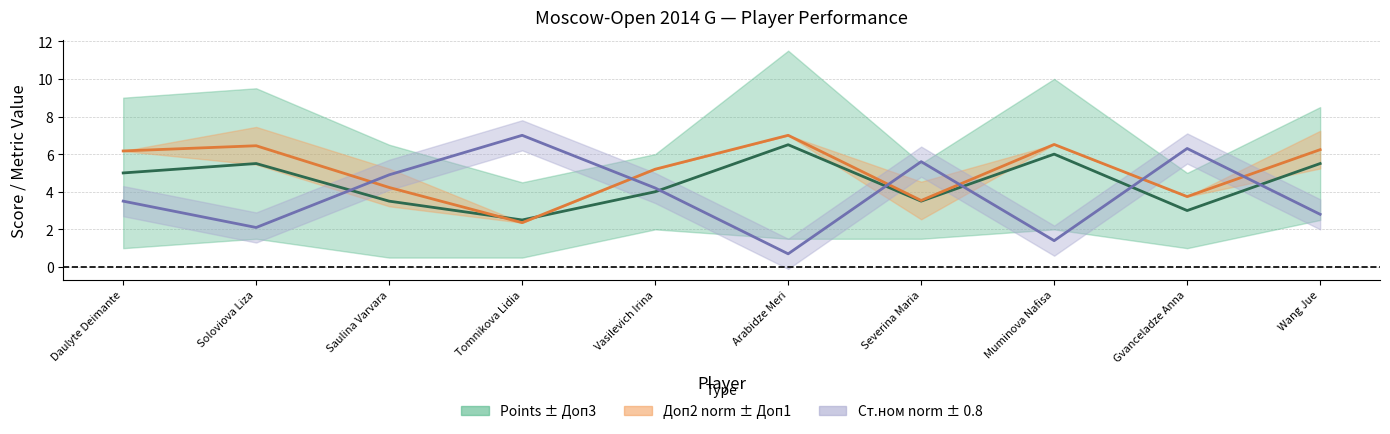

The value of Points (center) at Soloviova Liza is 5.5. True or false?

True